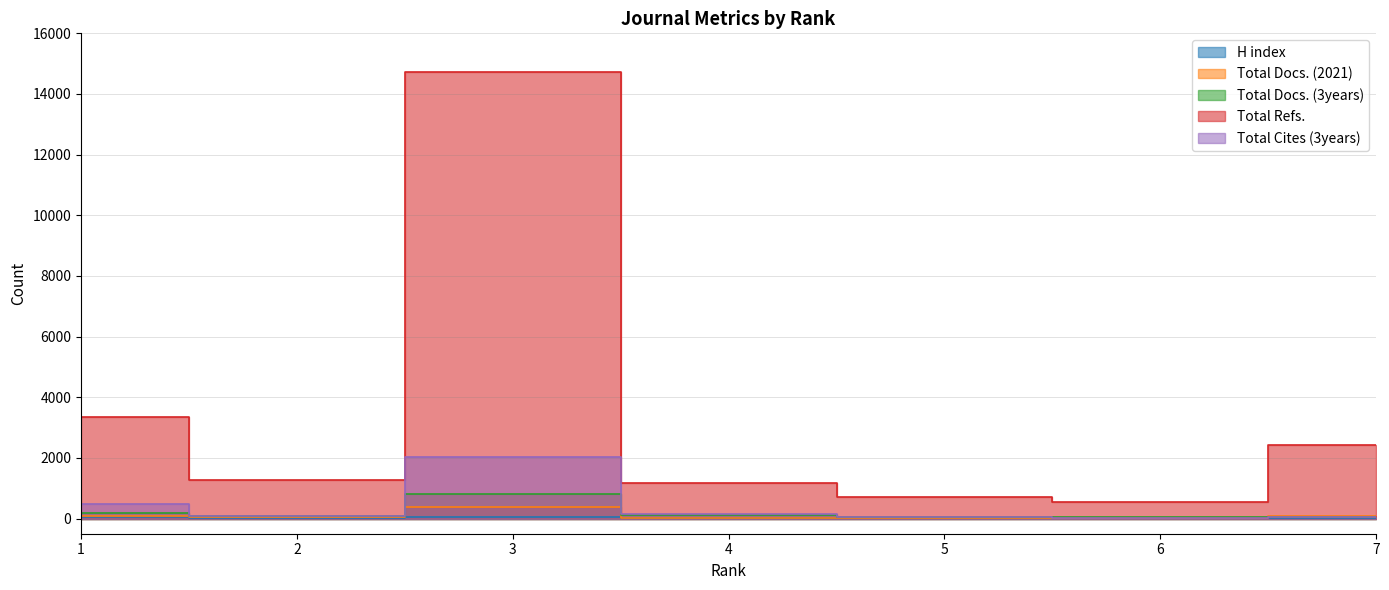

How many interior local valleys does the Total Docs. (2021) series have?

2